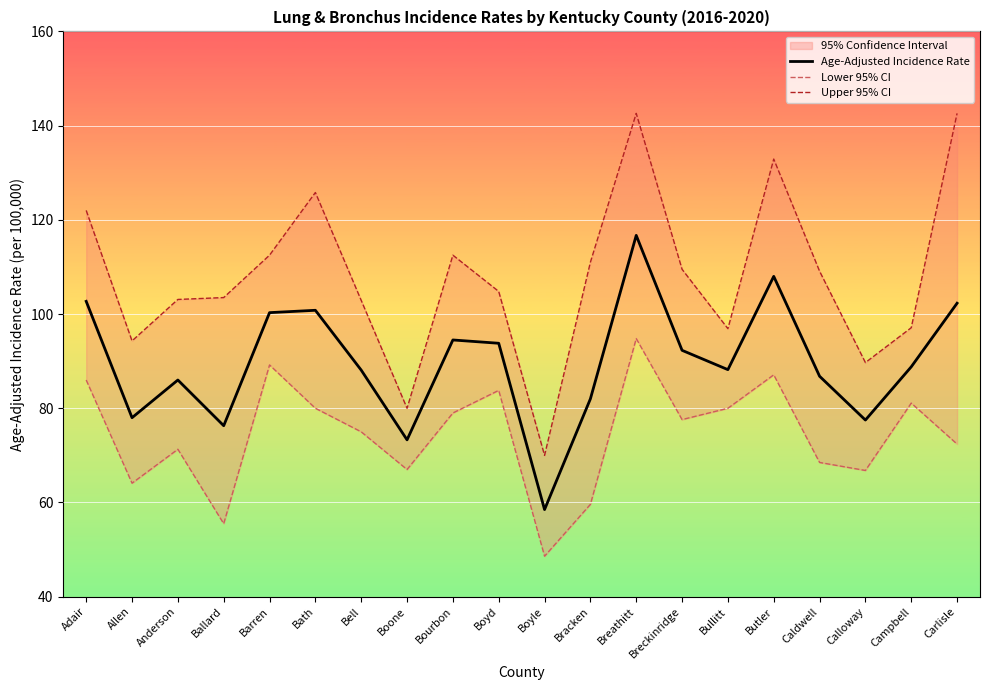

How many data points in Upper 95% CI are less than 109?

10